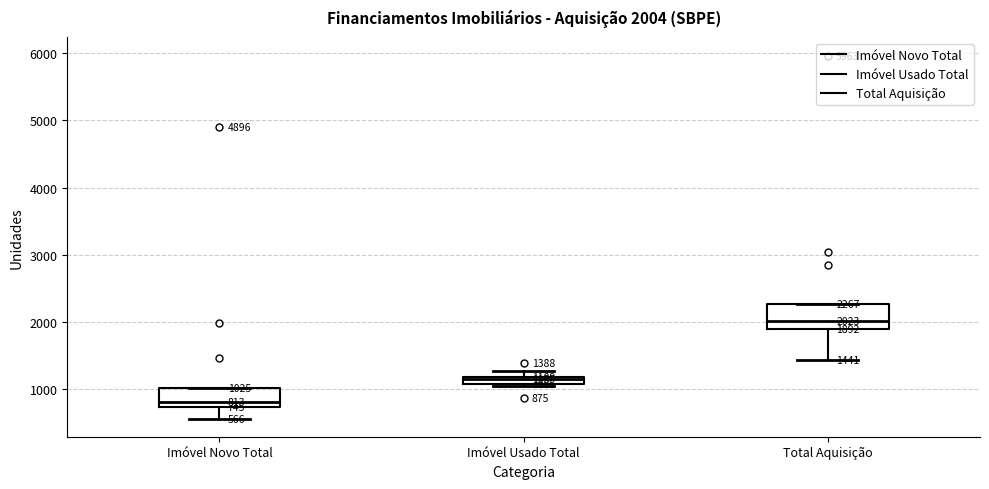

Which box has the highest median line?

Total Aquisição